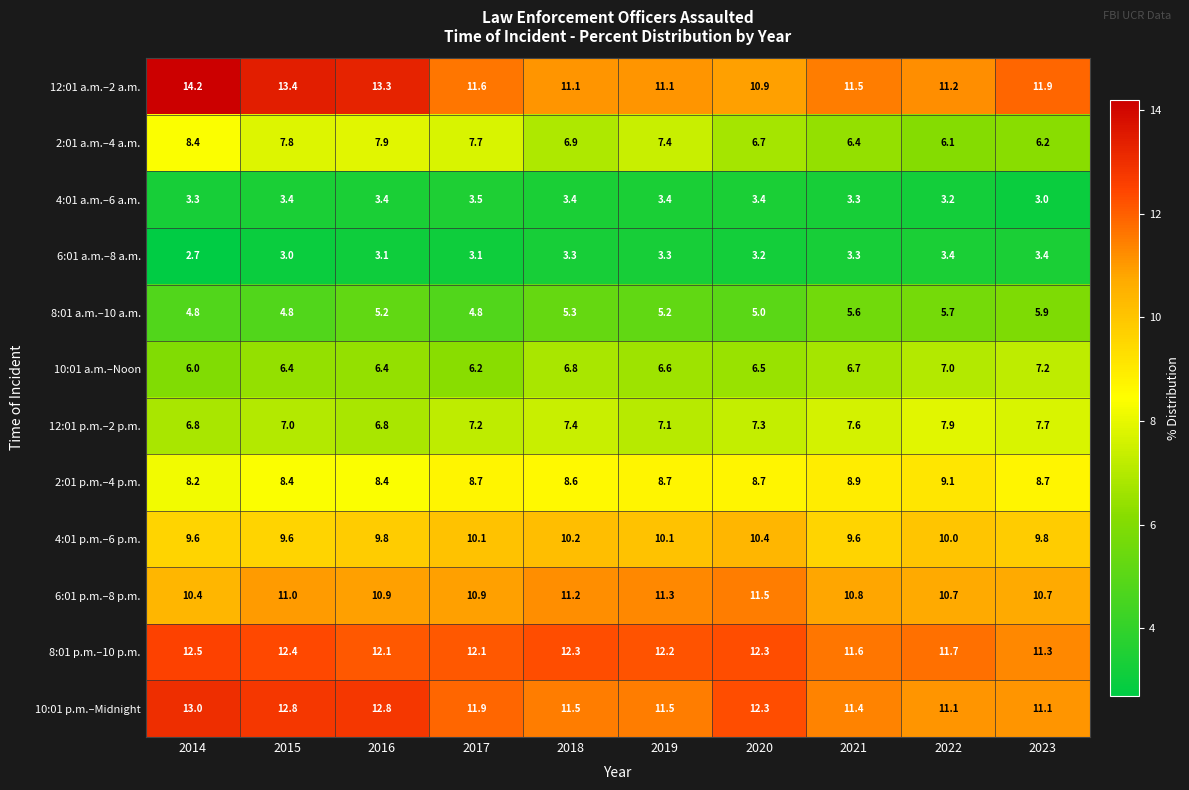

At which category is the sum across all series the highest?

2016